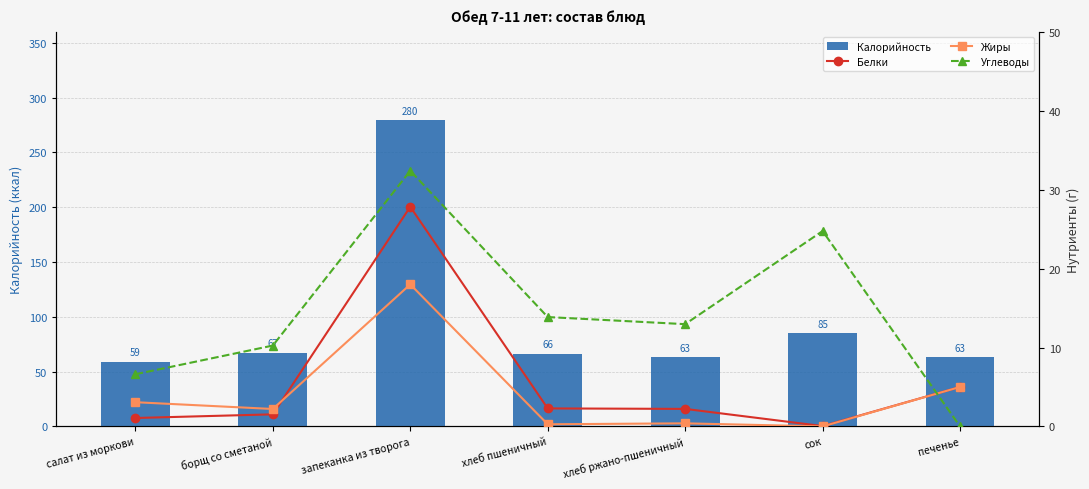

What is the value of the Углеводы bar at the 2nd from the left?

10.2